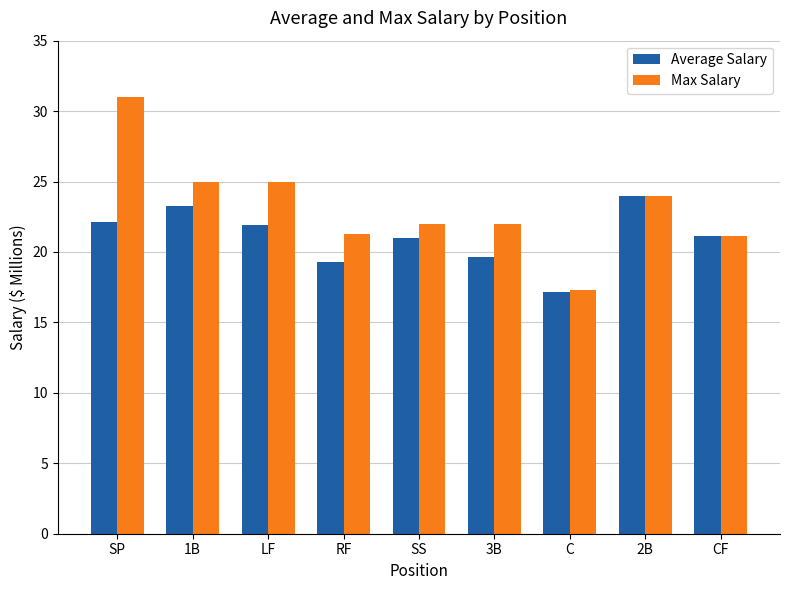

How many groups of bars are there?

9